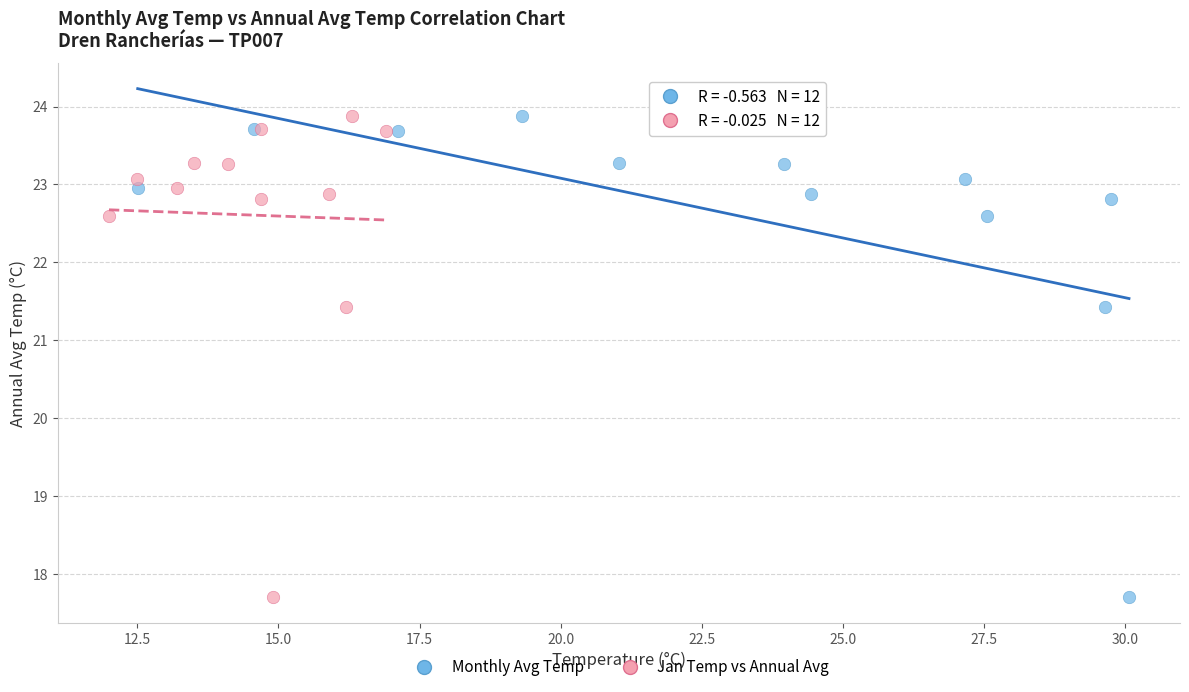

What are all the series names shown in the legend?

Monthly Avg Temp, Jan Temp vs Annual Avg